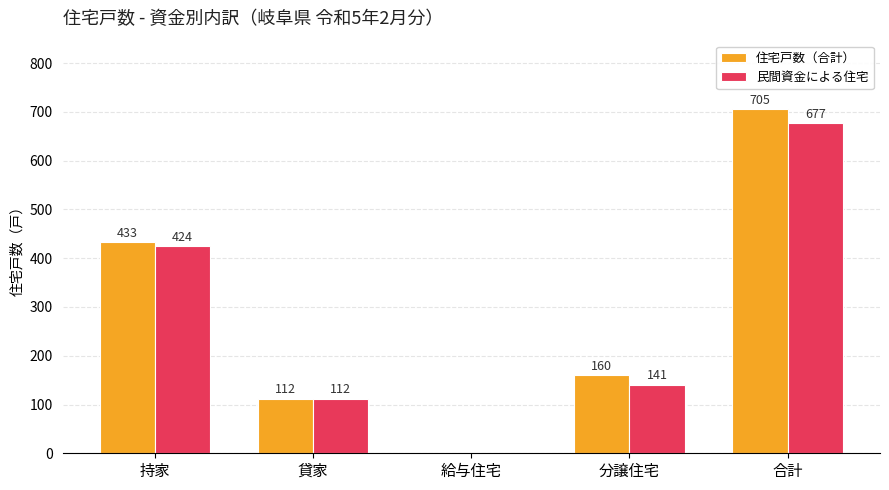

What is the sum of all 民間資金による住宅 values?

1354